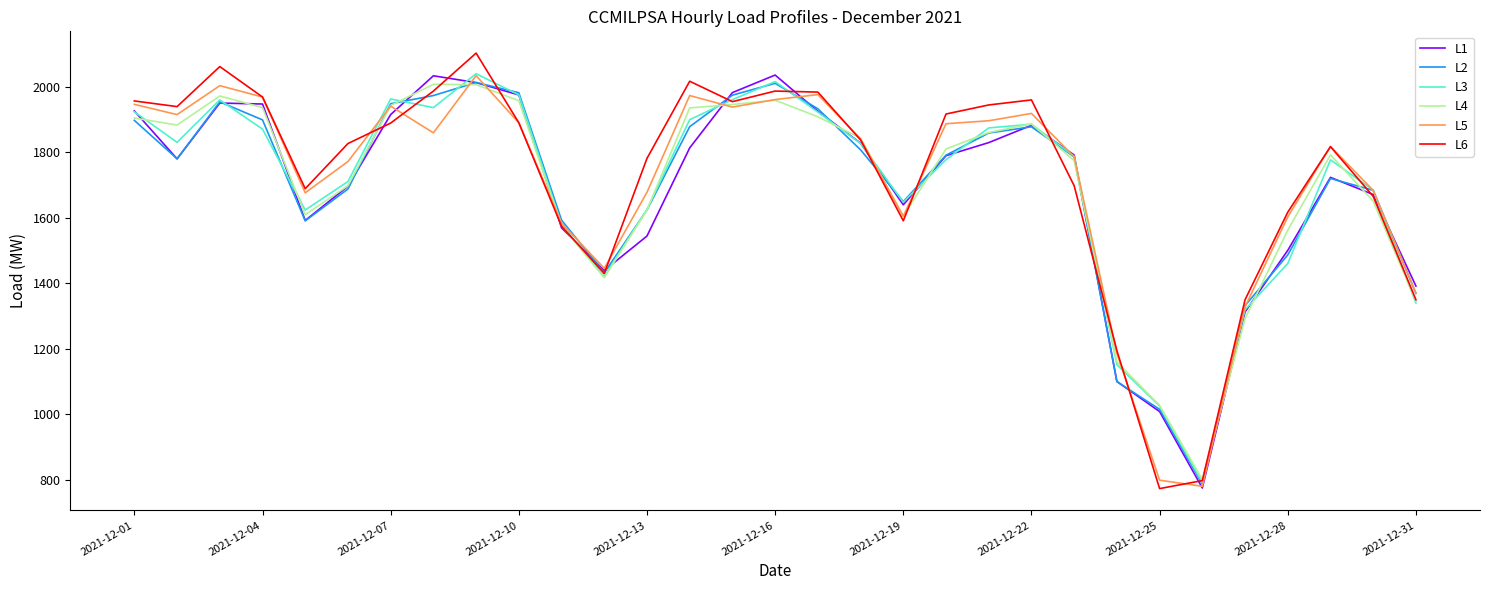

What is the minimum value shown in the chart?

772.3